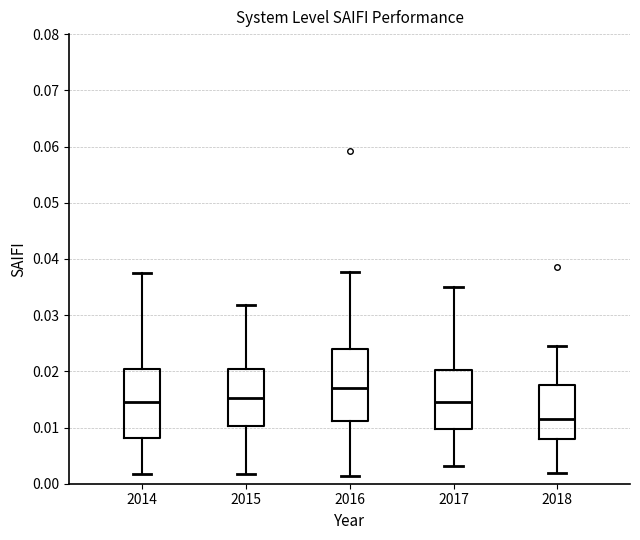

Reading left to right, read every box against the y-axis: the position of its median line, the range the box covers, and the ends of its whiskers. The values are not printed on the chart, so give them approximately, as read against the axis.

2014: median 0.014, box 0.008 to 0.020, whiskers 0.002 to 0.037
2015: median 0.015, box 0.010 to 0.020, whiskers 0.002 to 0.032
2016: median 0.017, box 0.011 to 0.024, whiskers 0.001 to 0.038
2017: median 0.014, box 0.010 to 0.020, whiskers 0.003 to 0.035
2018: median 0.011, box 0.008 to 0.018, whiskers 0.002 to 0.025